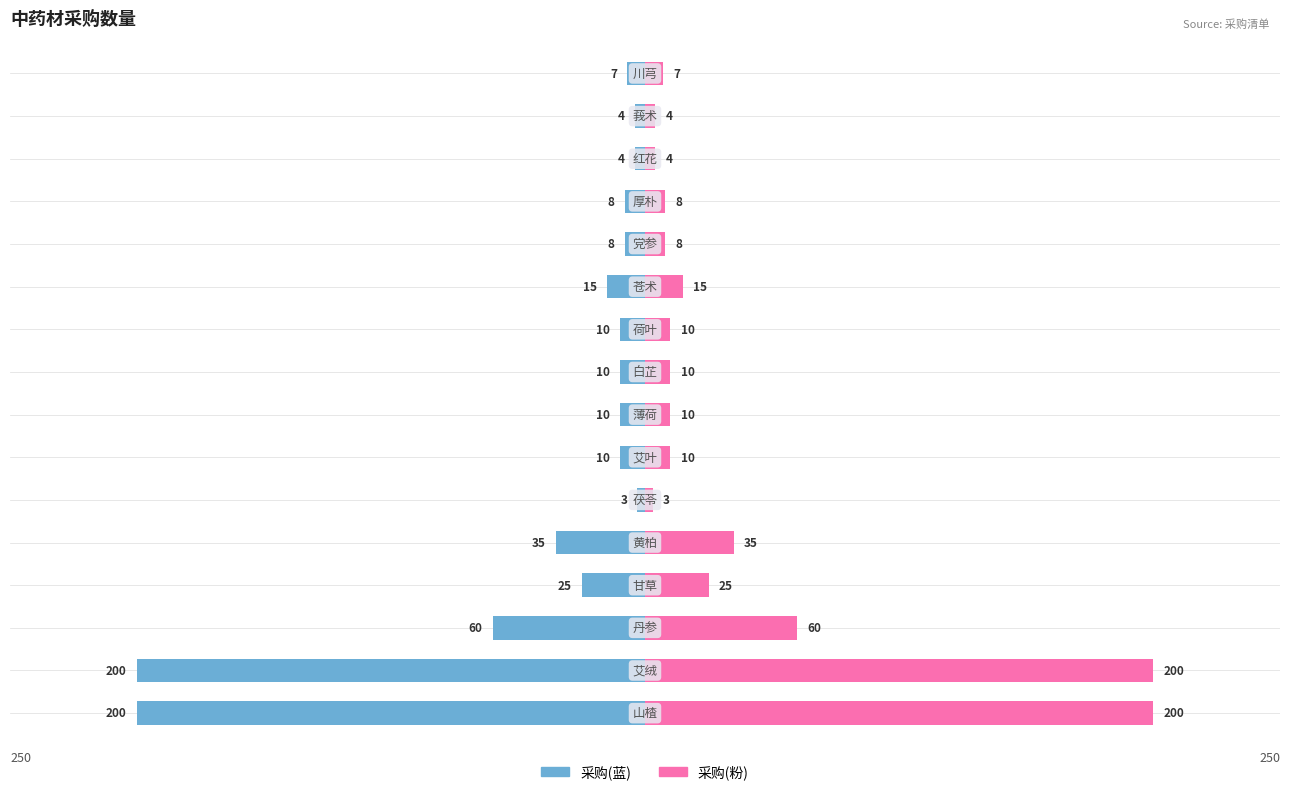

What is the average value of the 采购数量(left) series?

-38